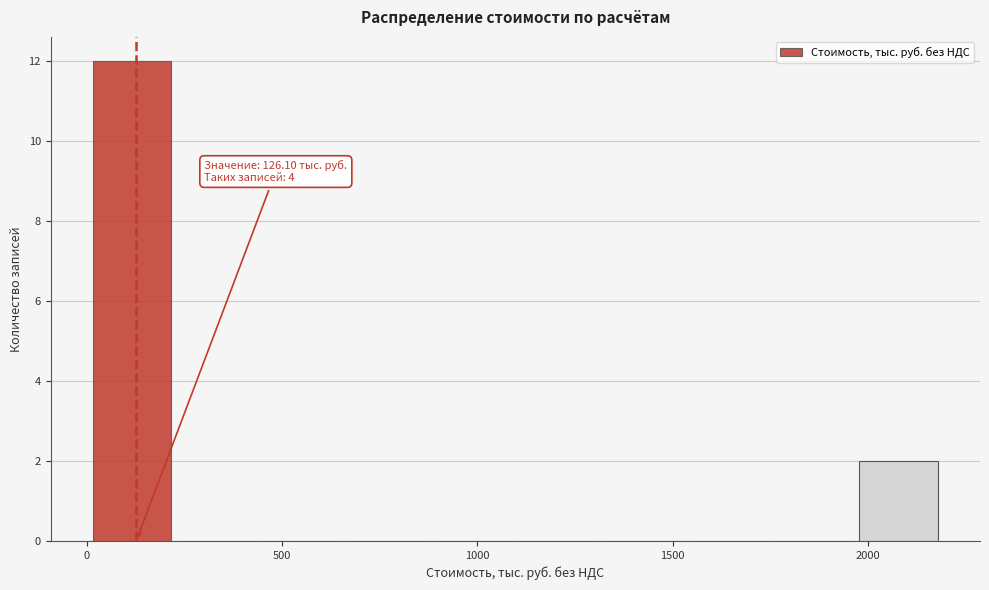

Which range on the x-axis has the tallest bar?

0 to 200